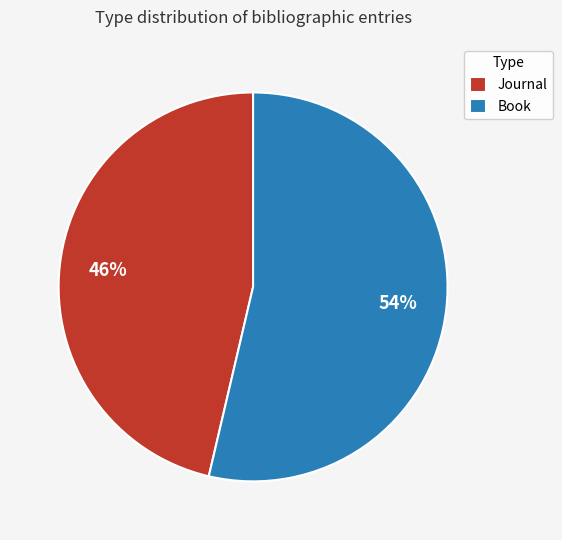

How many segments does this pie chart have?

2